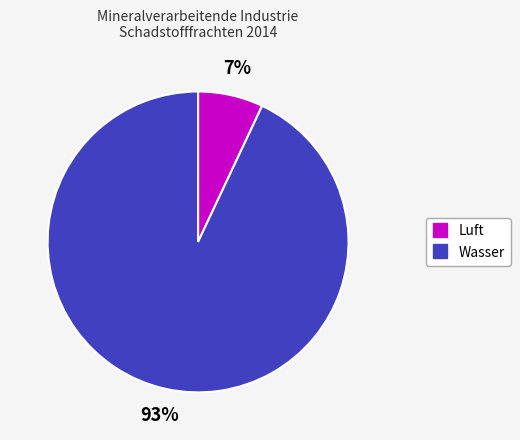

How many segments does this pie chart have?

2